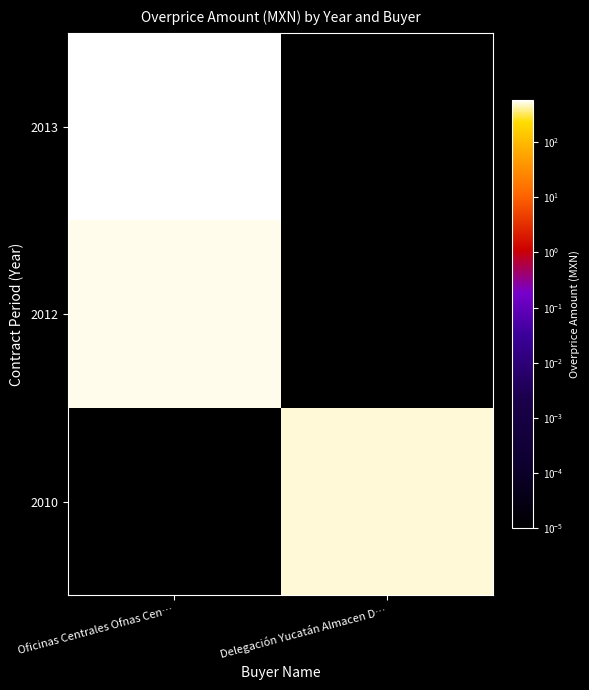

Between Delegación Yucatán Almacen D… and Oficinas Centrales Ofnas Cen…, which is larger?

Delegación Yucatán Almacen D…